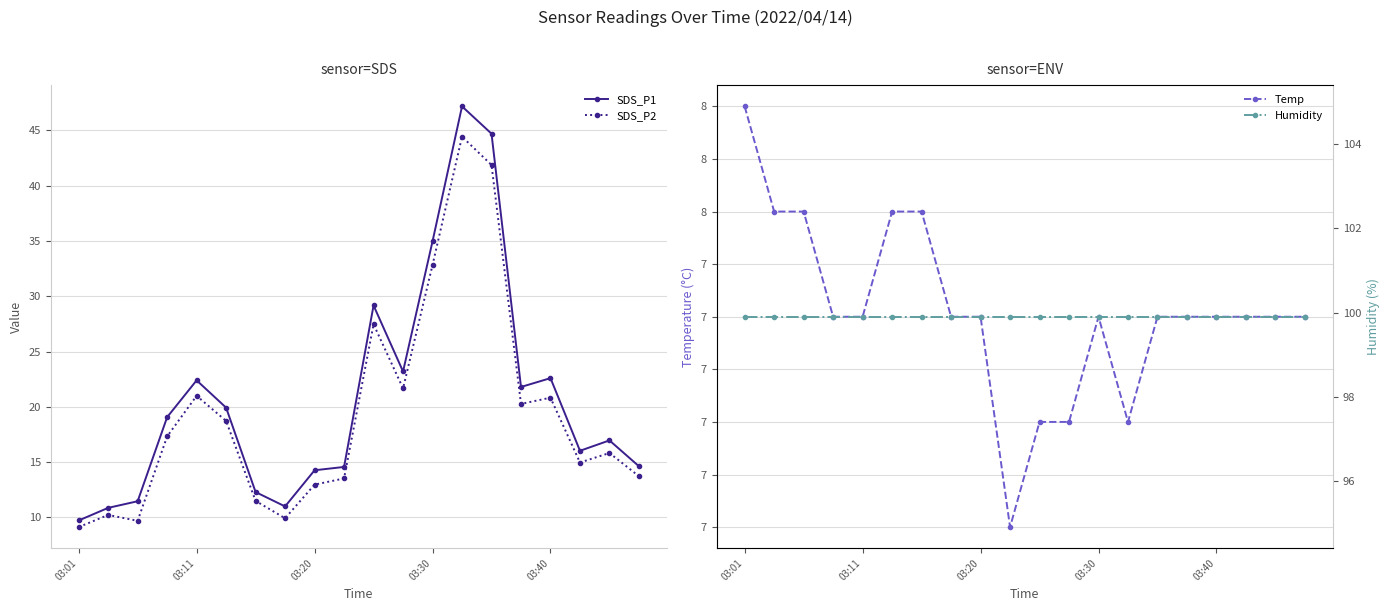

What is the minimum value for SDS_P2?

9.1